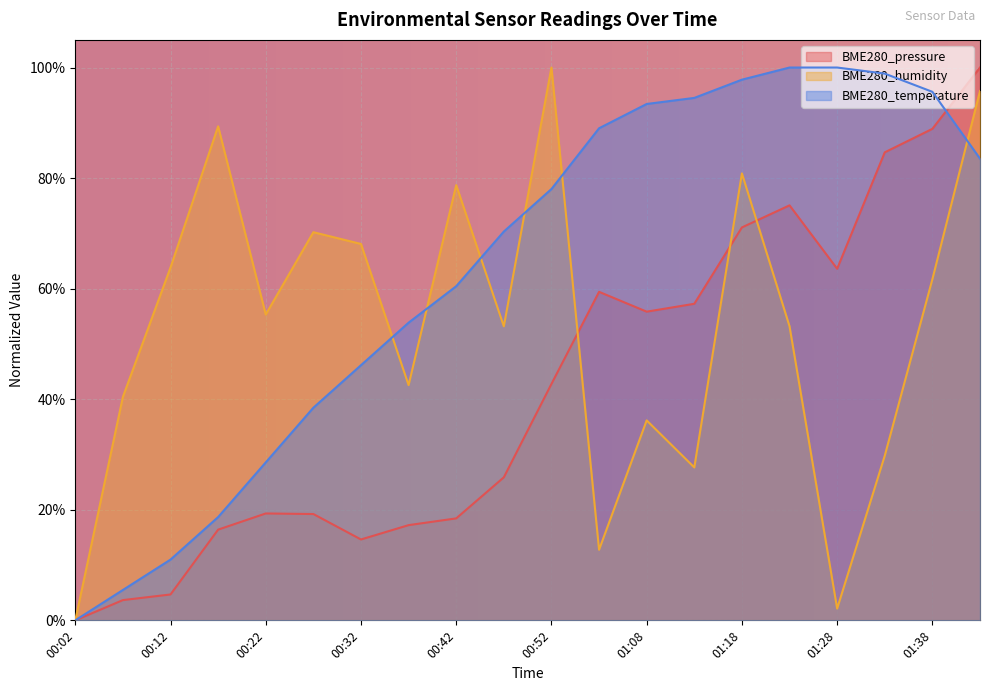

Reading right to left, what are all the values shown in this chart?

BME280_pressure: 01:43=1.0	01:38=0.9	01:33=0.8	01:28=0.6	01:23=0.8	01:18=0.7	01:13=0.6	01:08=0.6	01:03=0.6	00:52=0.4	00:47=0.3	00:42=0.2	00:37=0.2	00:32=0.1	00:27=0.2	00:22=0.2	00:17=0.2	00:12=0.0	00:07=0.0	00:02=0.0
BME280_humidity: 01:43=1.0	01:38=0.6	01:33=0.3	01:28=0.0	01:23=0.5	01:18=0.8	01:13=0.3	01:08=0.4	01:03=0.1	00:52=1.0	00:47=0.5	00:42=0.8	00:37=0.4	00:32=0.7	00:27=0.7	00:22=0.6	00:17=0.9	00:12=0.6	00:07=0.4	00:02=0.0
BME280_temperature: 01:43=0.8	01:38=1.0	01:33=1.0	01:28=1.0	01:23=1.0	01:18=1.0	01:13=0.9	01:08=0.9	01:03=0.9	00:52=0.8	00:47=0.7	00:42=0.6	00:37=0.5	00:32=0.5	00:27=0.4	00:22=0.3	00:17=0.2	00:12=0.1	00:07=0.1	00:02=0.0